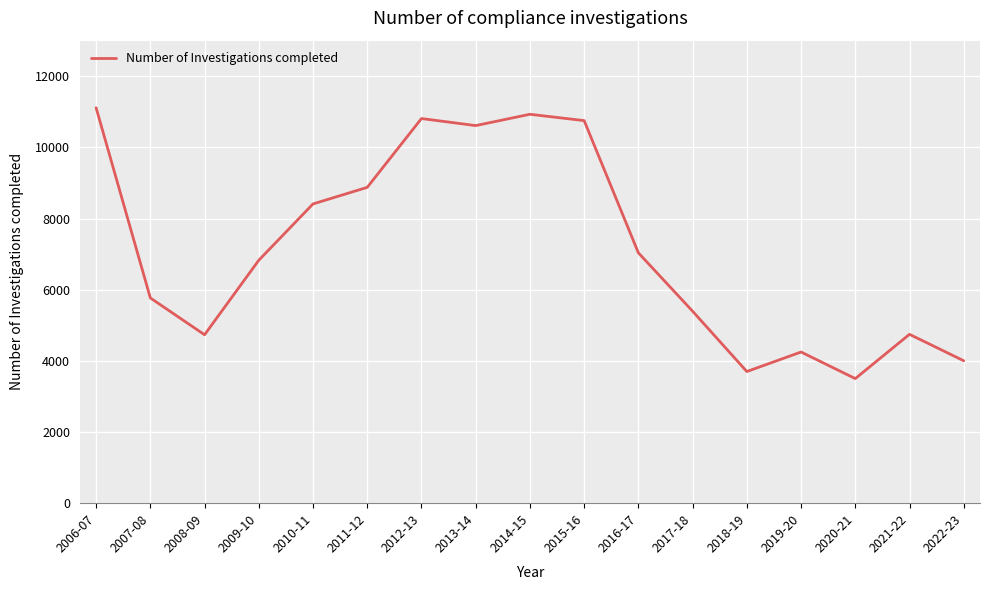

What is the ratio of the value at 2010-11 to the value at 2018-19?

2.3